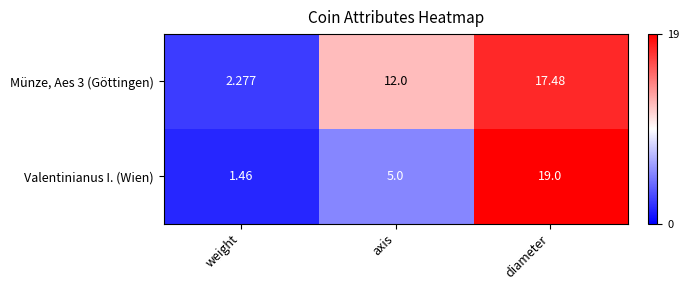

List the labels in order of Münze, Aes 3 (Göttingen) value, smallest first.

weight, axis, diameter